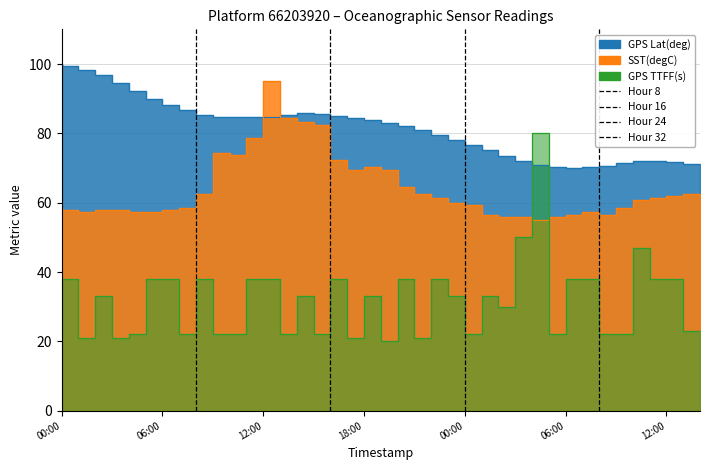

True or false: SST(degC) has more than 2 interior local peaks.

True